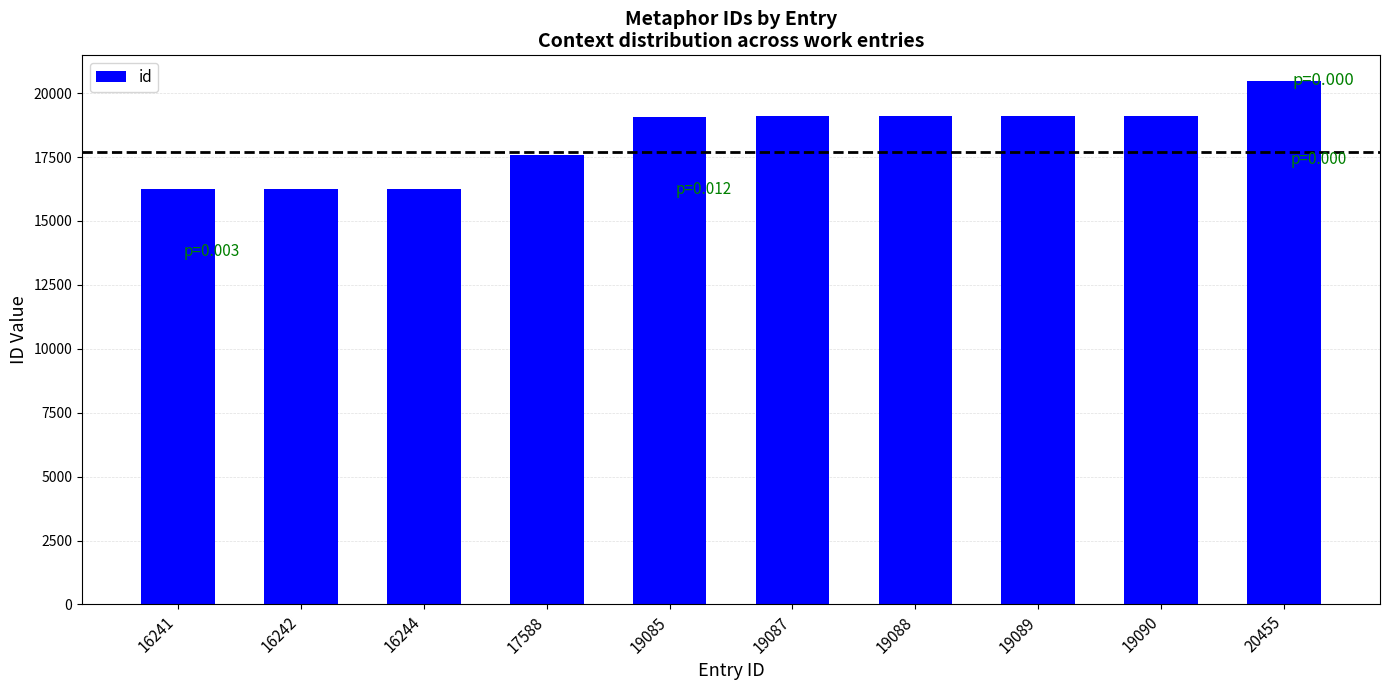

How many bars are there in total?

10